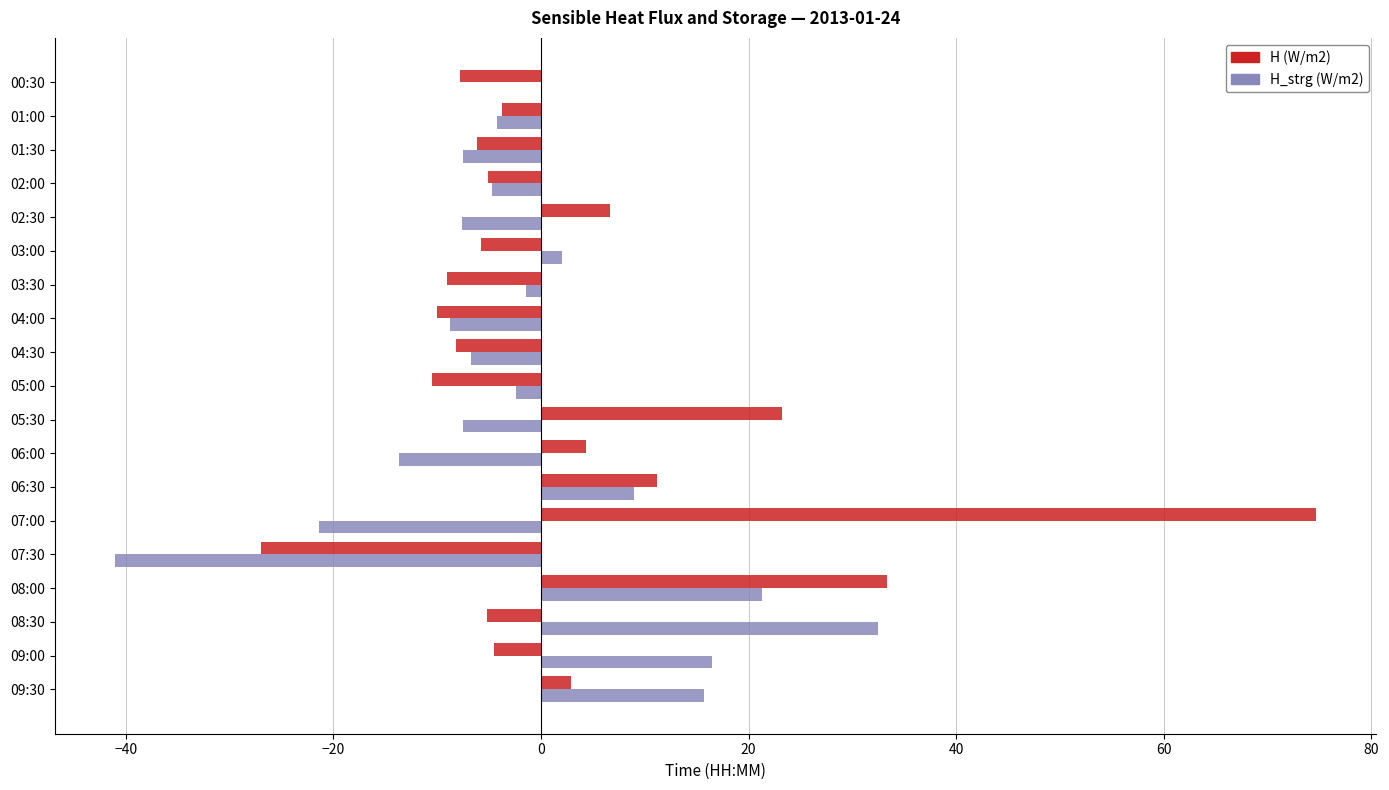

The value of H (W/m2) at 07:30 is -27.0. True or false?

True